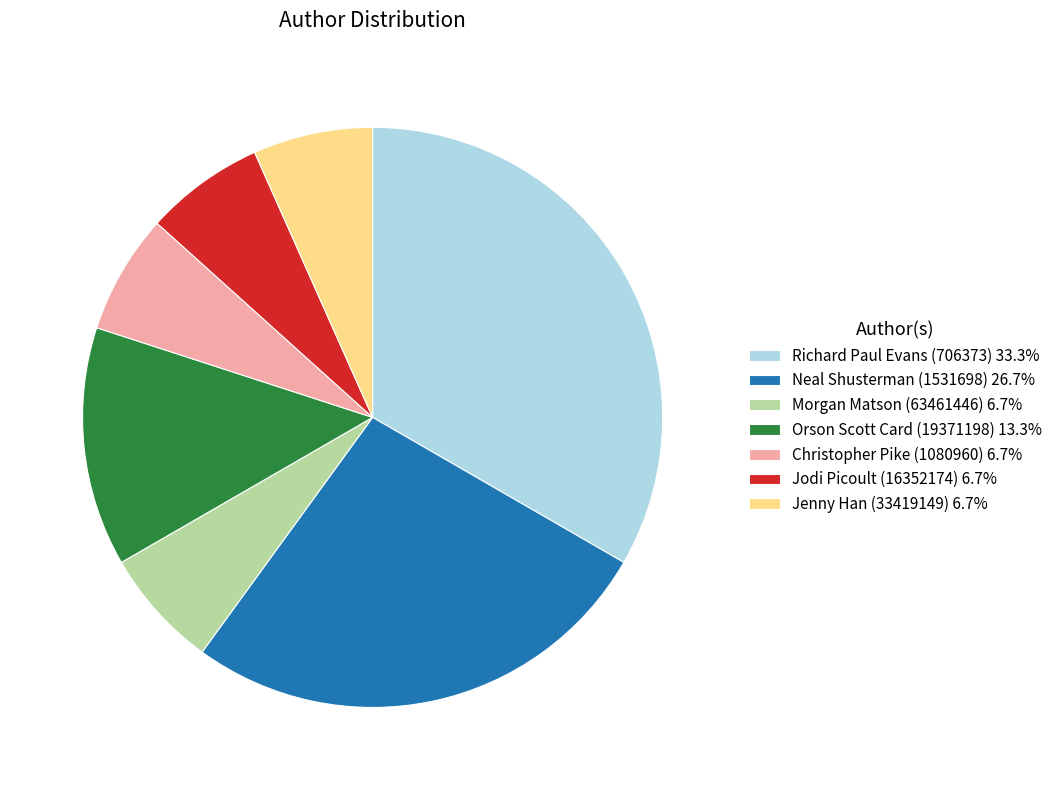

Is Jodi Picoult (16352174) the majority of the pie?

No